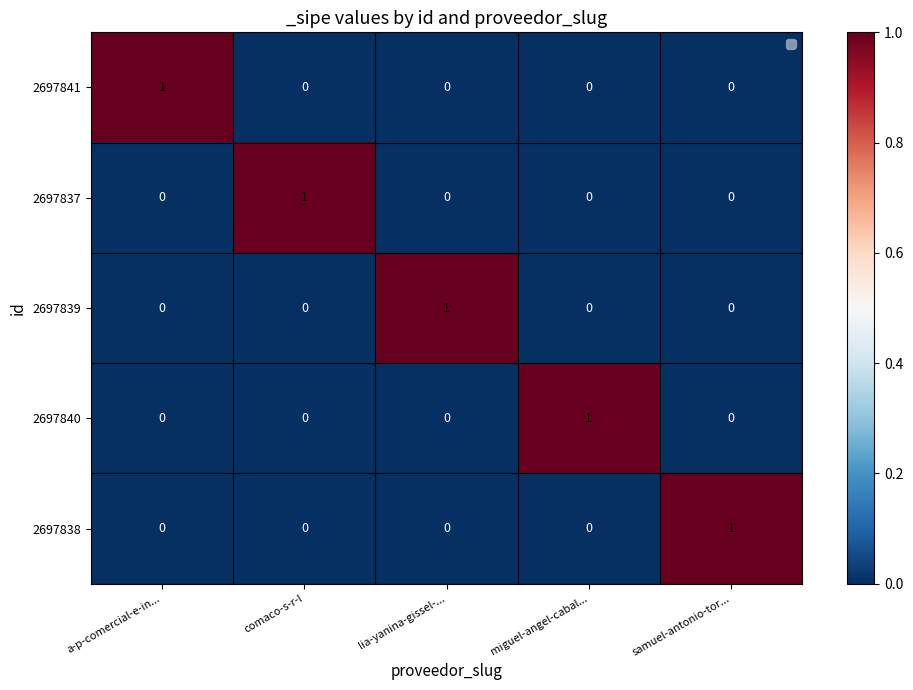

Count the 2697841 values in the range 0 to 1.

5